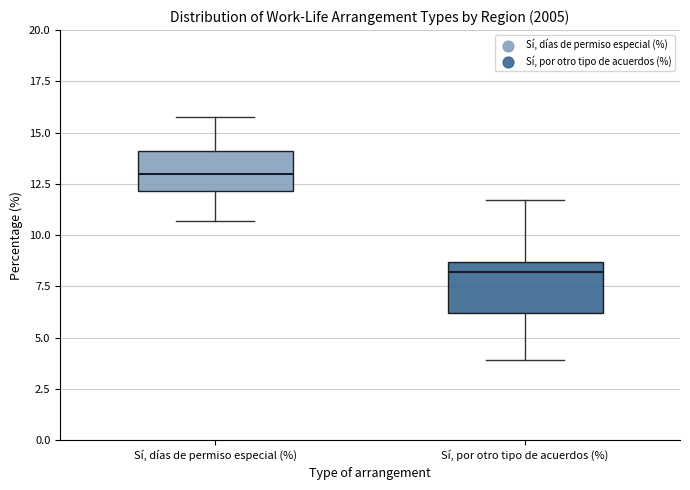

Which box is the tallest, from its lower edge to its upper edge?

Sí, por otro tipo de acuerdos (%)